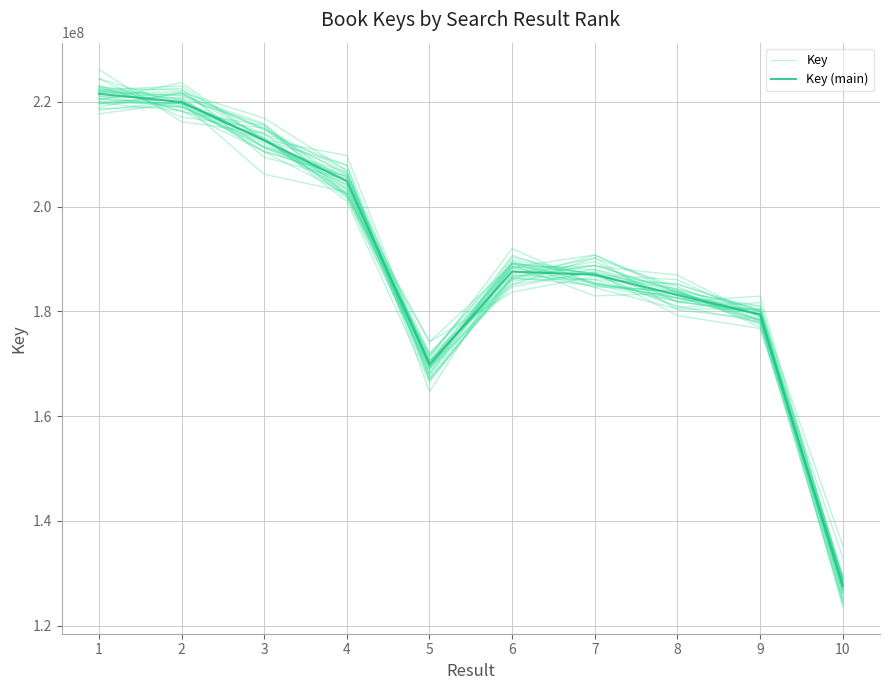

What are all the series names shown in the legend?

Key, Key (main)